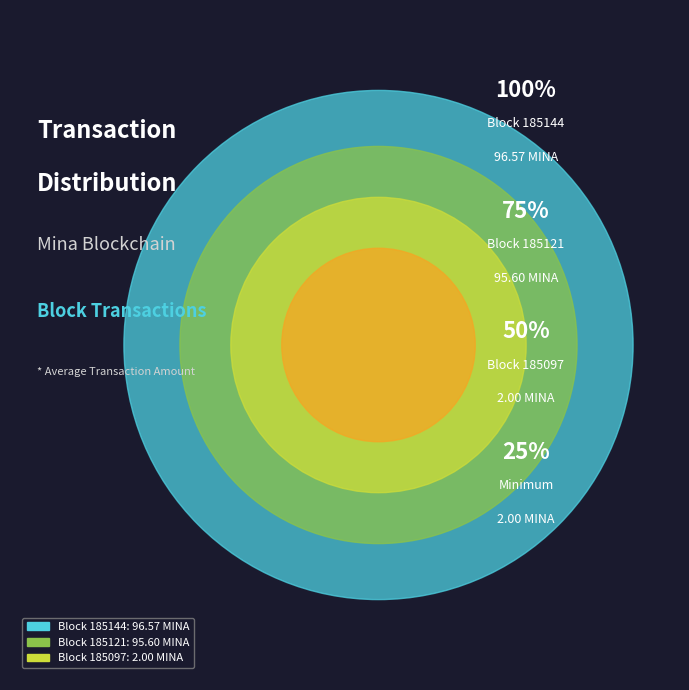

Is there a majority slice in this chart?

Yes